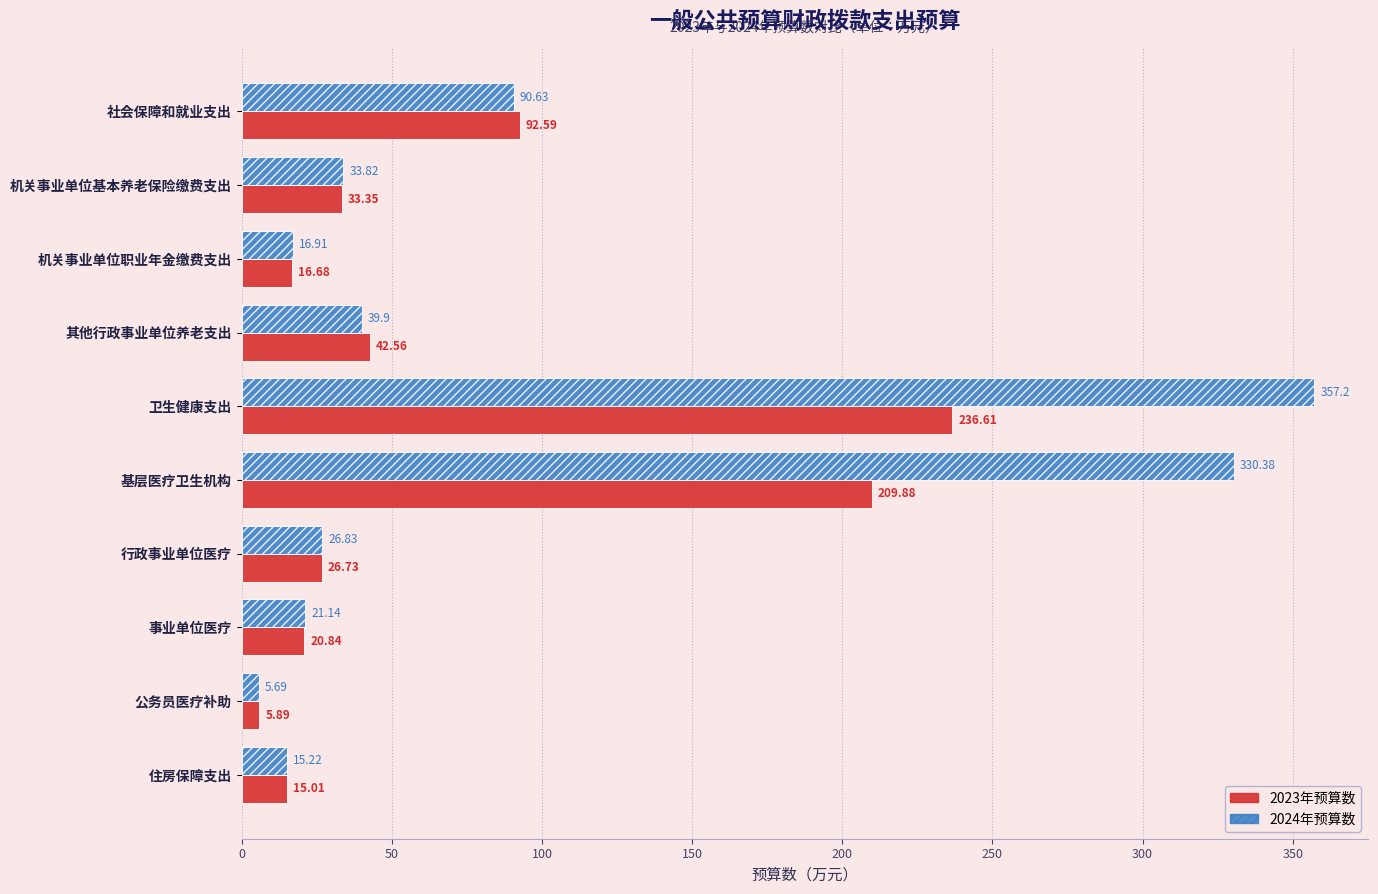

What are all the series names shown in the legend?

2023年预算数, 2024年预算数